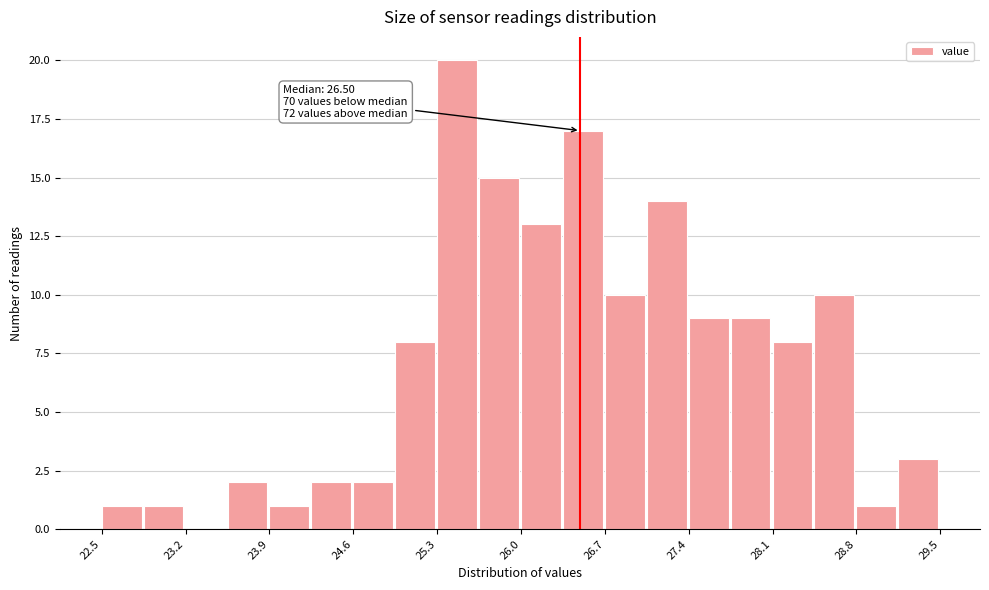

Around what value on the x-axis is the tallest bar? Give the approximate position of its centre, as read against the axis.

25.5